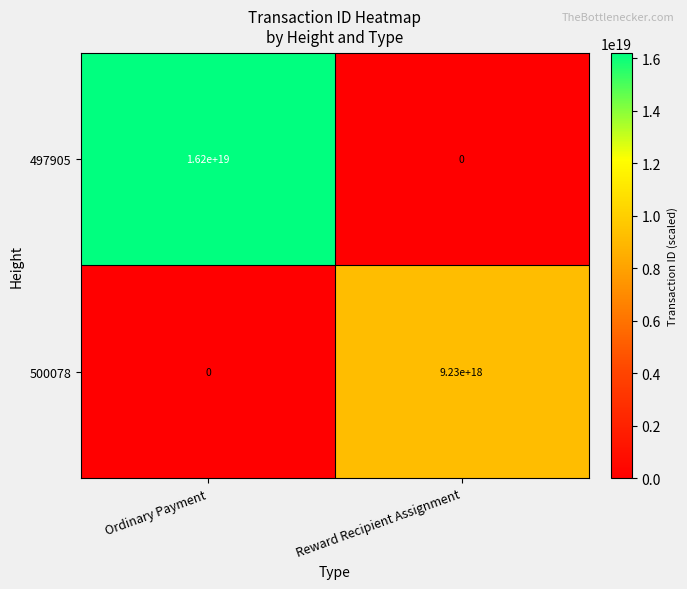

Which category has the lowest value in the 500078 series?

Ordinary Payment